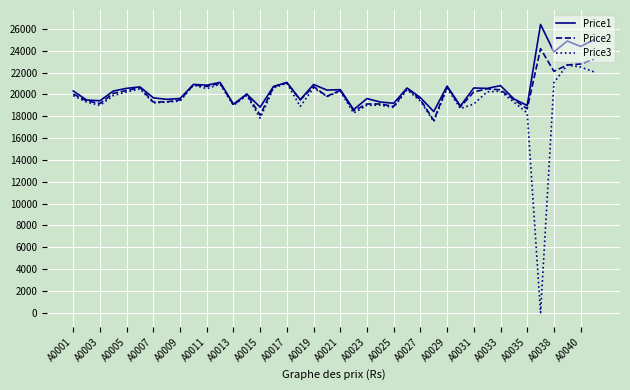

Rank the series by their maximum value, from highest to lowest.

Price1, Price2, Price3